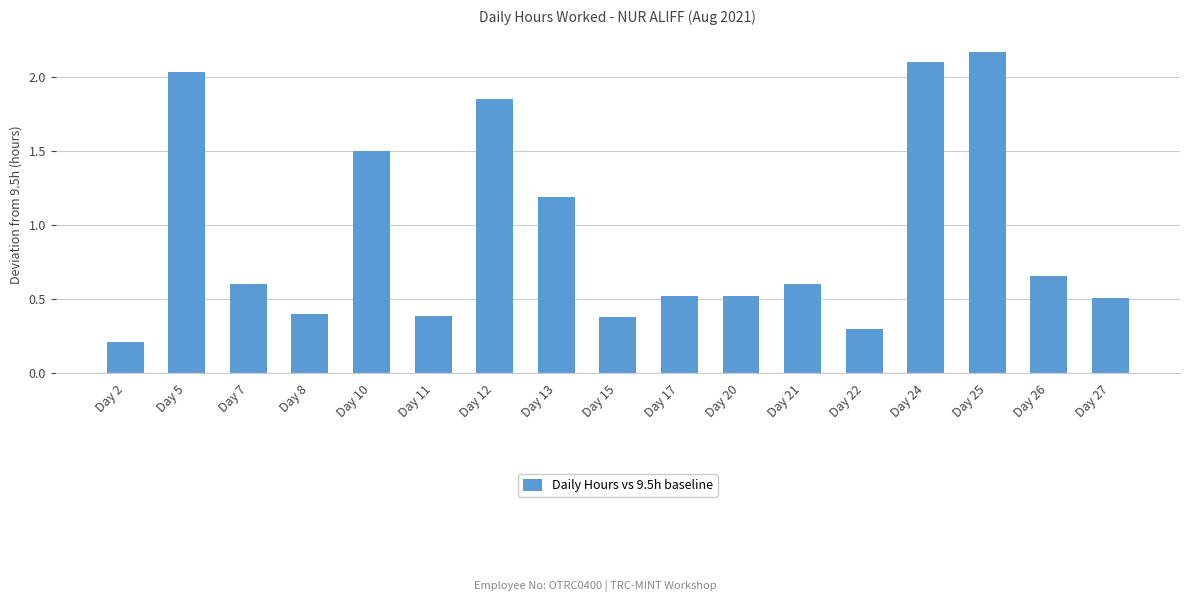

What is the sum of the values at Day 7 and Day 8?

1.0